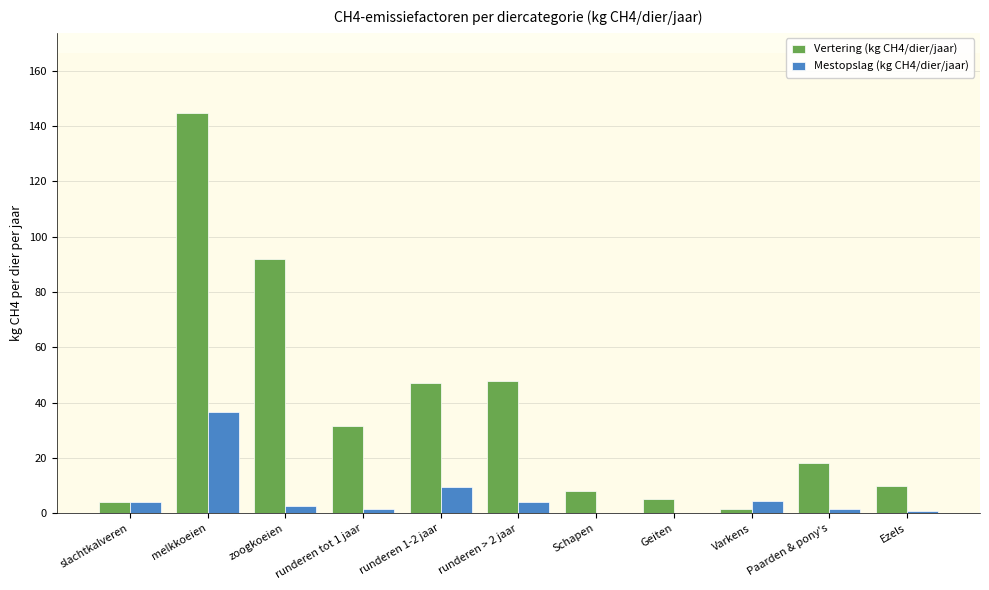

Which series changed the most between slachtkalveren and runderen 1-2 jaar?

Vertering (kg CH4/dier/jaar)